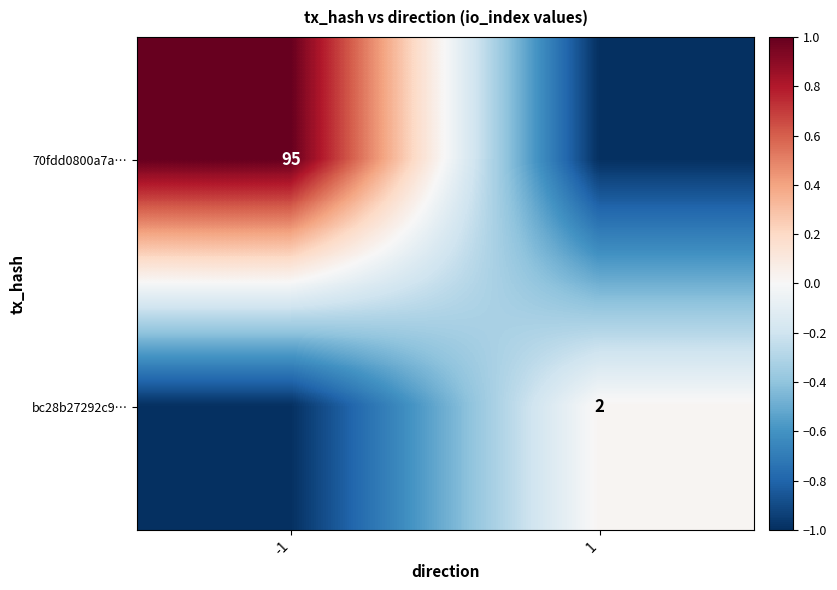

What is the total value across all series at 1?

-1.0